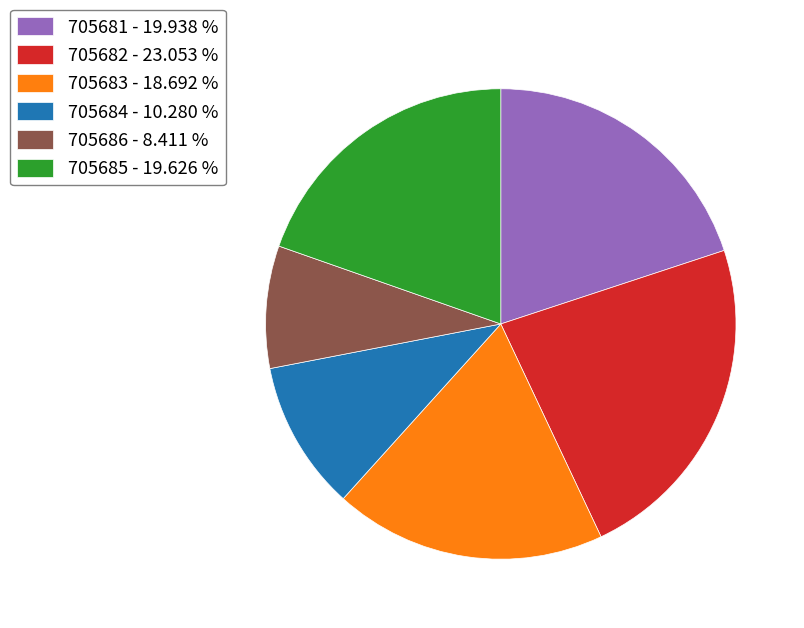

Is 705685 - 19.626 % the majority of the pie?

No